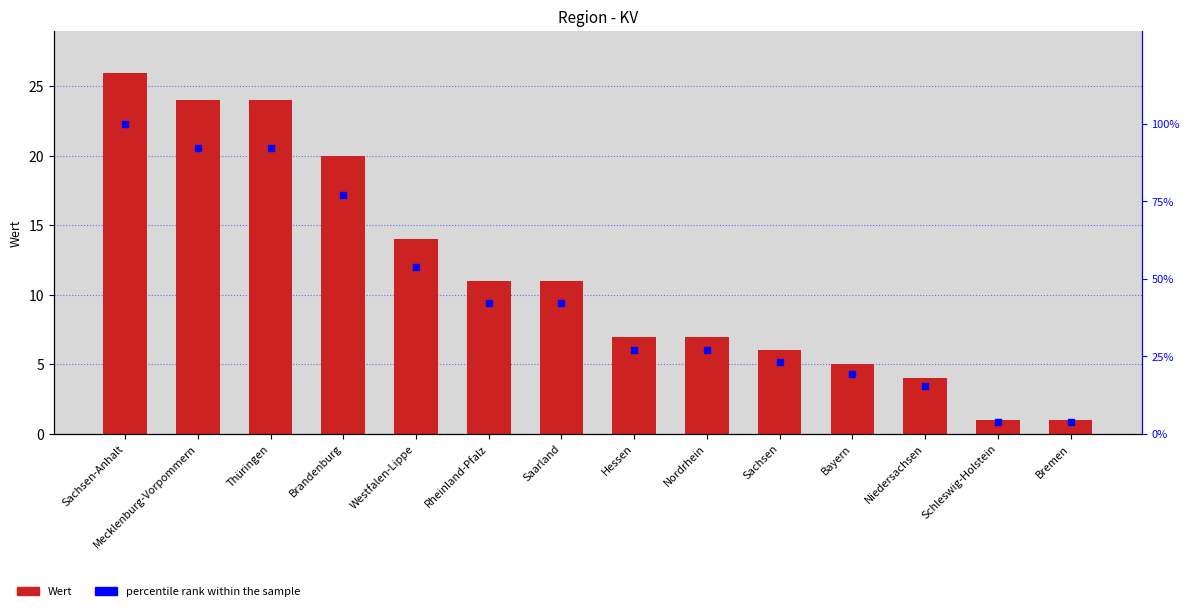

What is the total value across all series at Nordrhein?

33.9